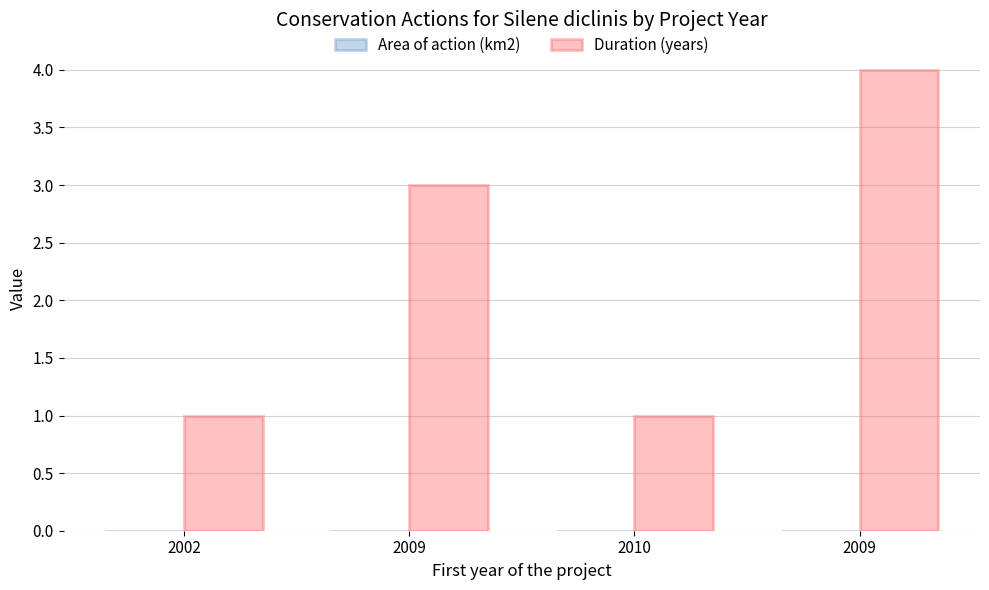

Which has a higher value, 2009 or 2010?

2009